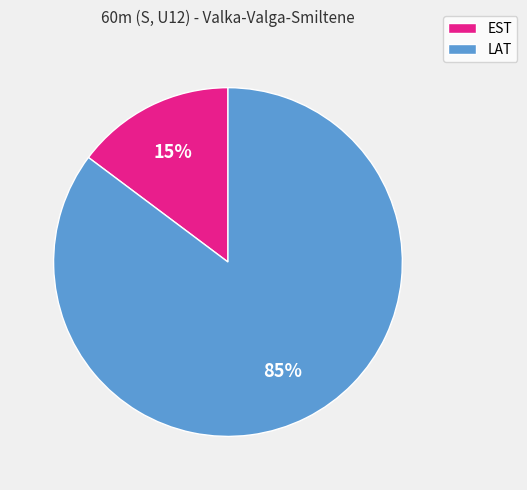

How many slices are in this pie chart?

2